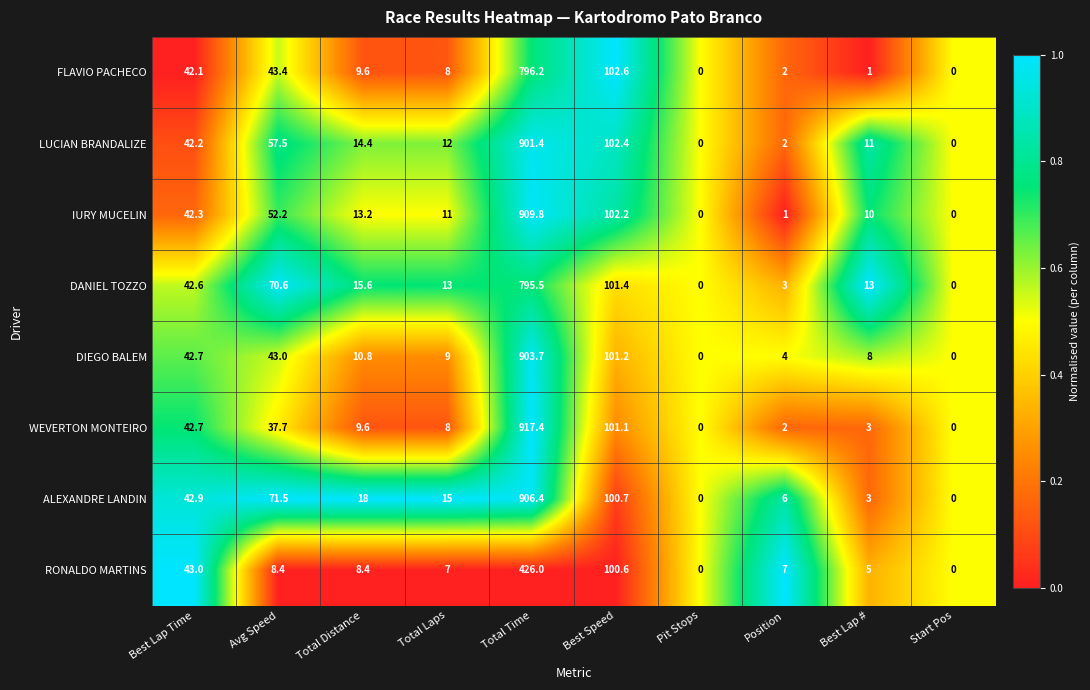

What is the sum of all FLAVIO PACHECO values?

1004.9